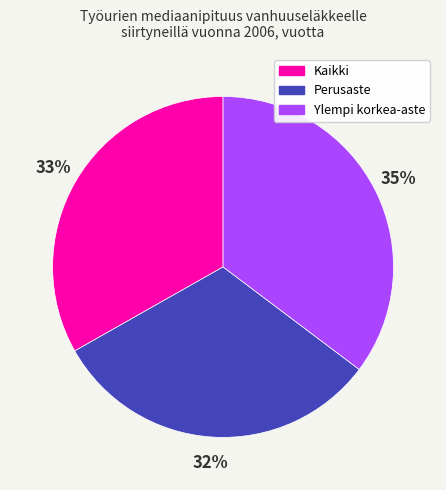

Approximately how many times larger is the value at Ylempi korkea-aste compared to Perusaste?

1.1